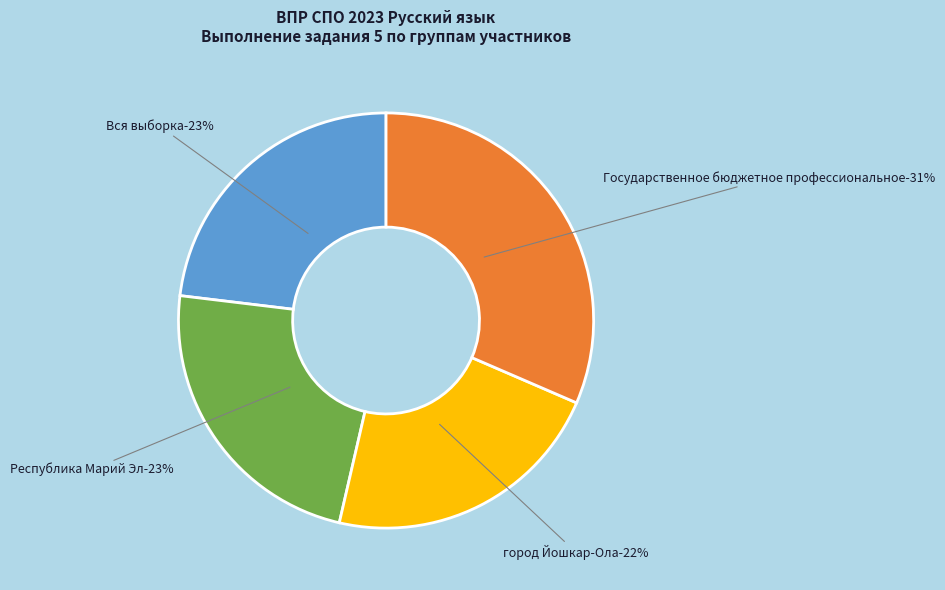

Which category has the smallest portion of the pie?

город Йошкар-Ола